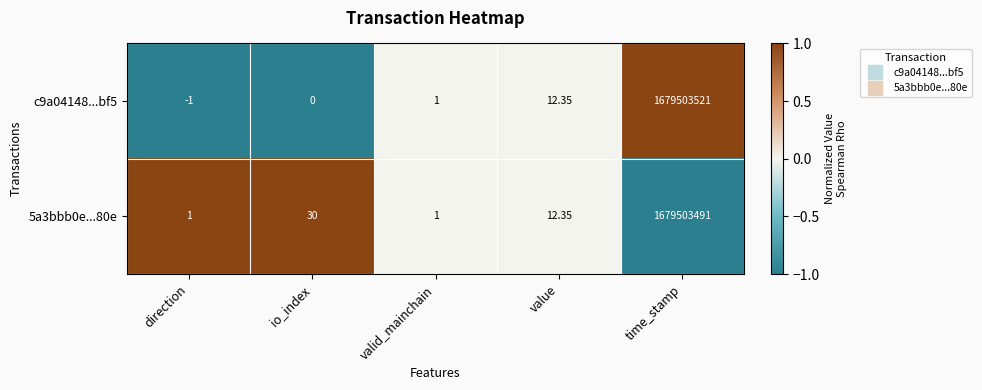

Is the value of c9a04148...bf5 at direction greater than the value of 5a3bbb0e...80e at direction?

No